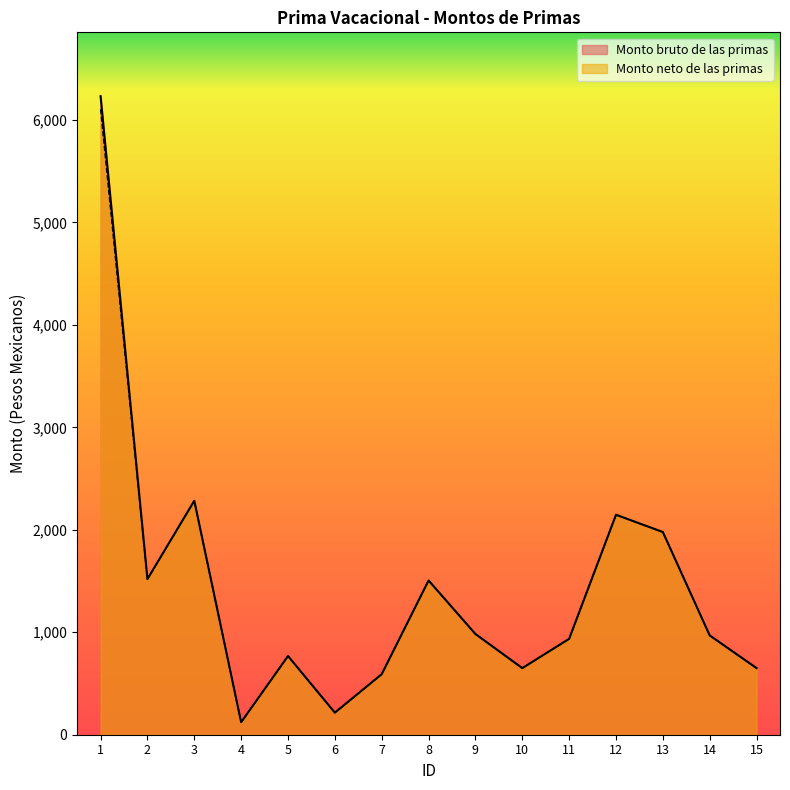

What is the maximum value shown in the chart?

6231.5